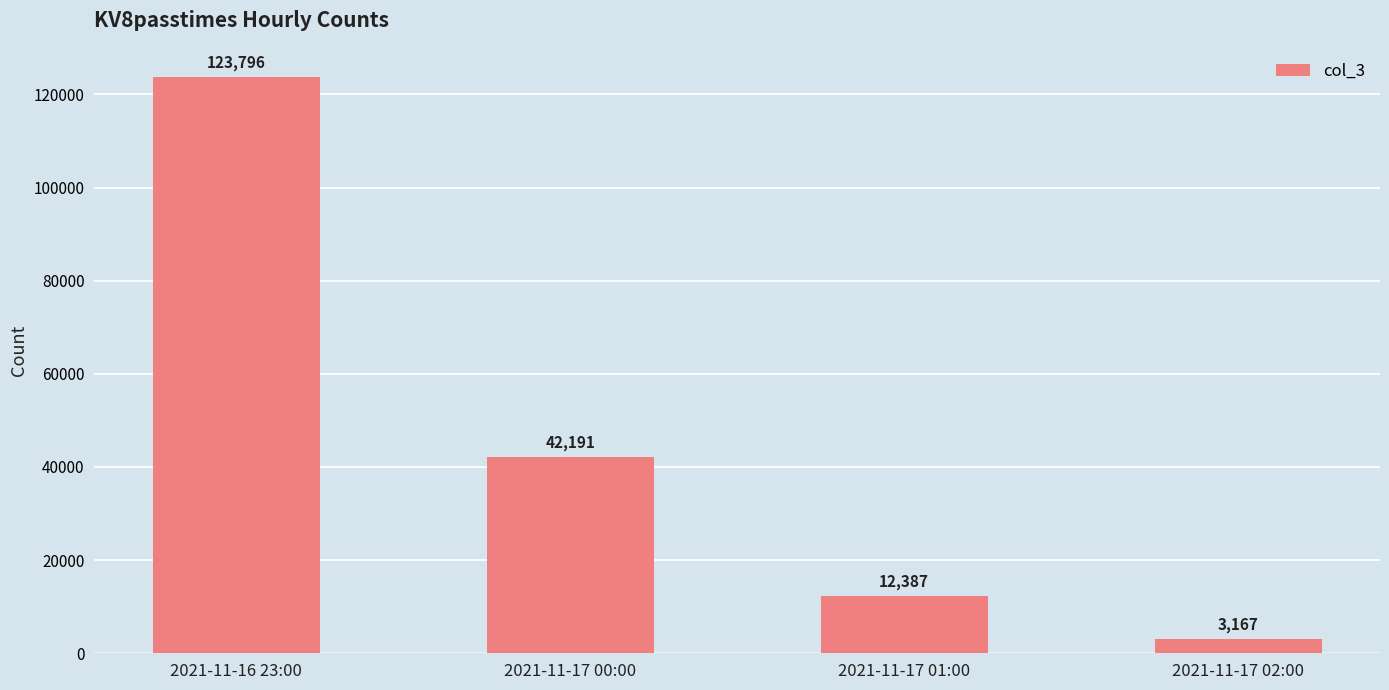

What is the label of the 4th bar from the right?

2021-11-16 23:00